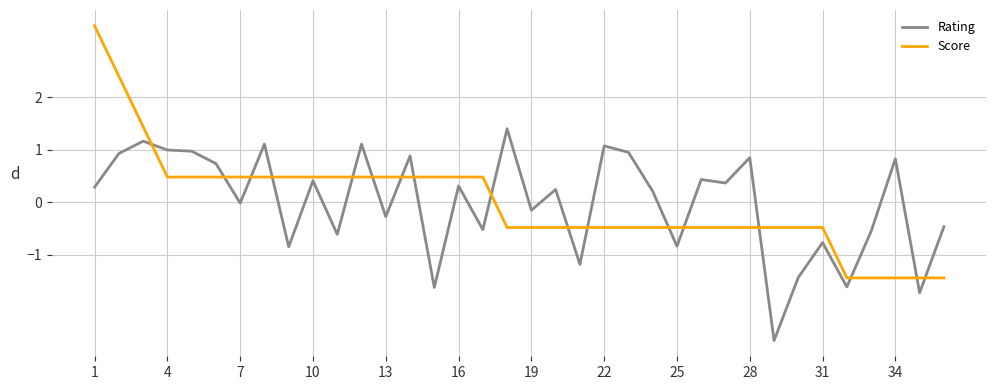

How many negative values does the Score series have?

19